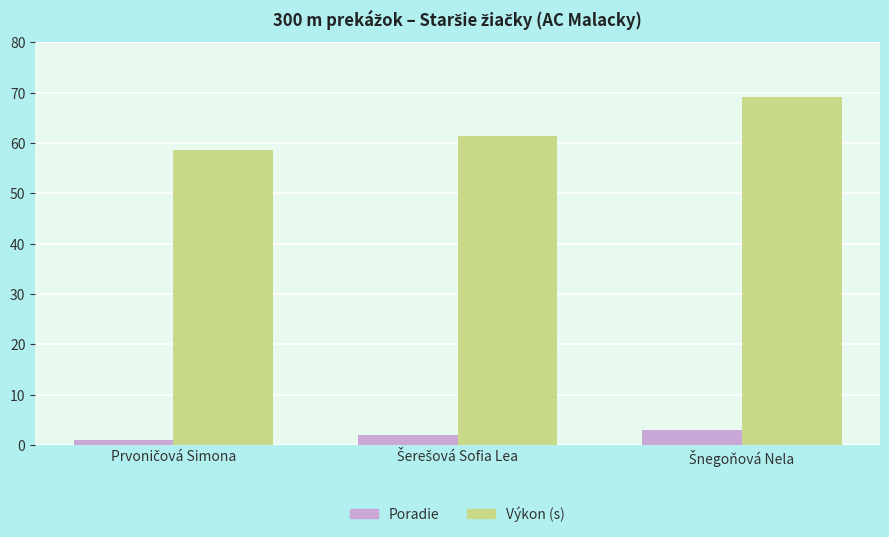

What is the maximum value for Výkon (s)?

69.0